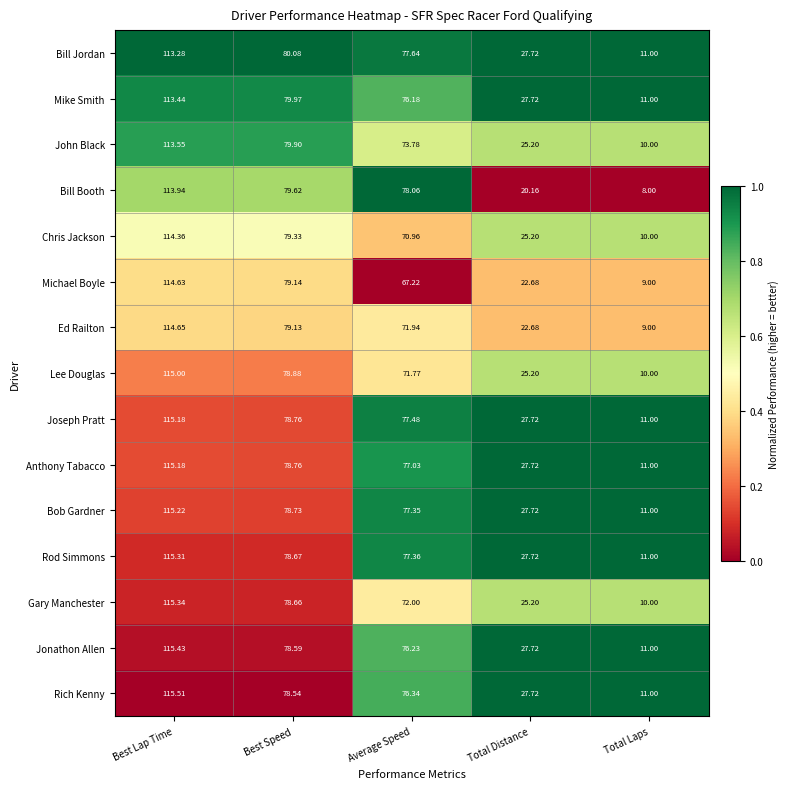

List the labels in order of Rod Simmons value, smallest first.

Total Laps, Total Distance, Average Speed, Best Speed, Best Lap Time